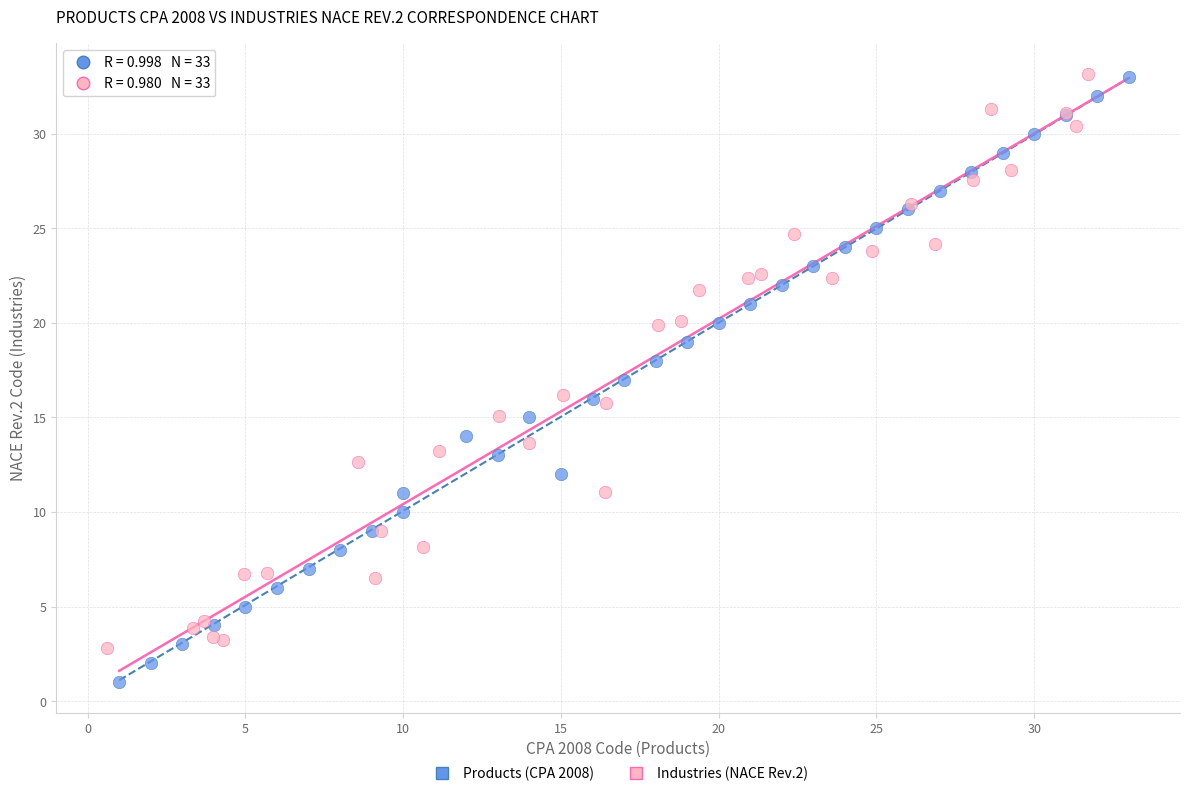

Which series has the widest spread of Y values?

Products (CPA 2008)